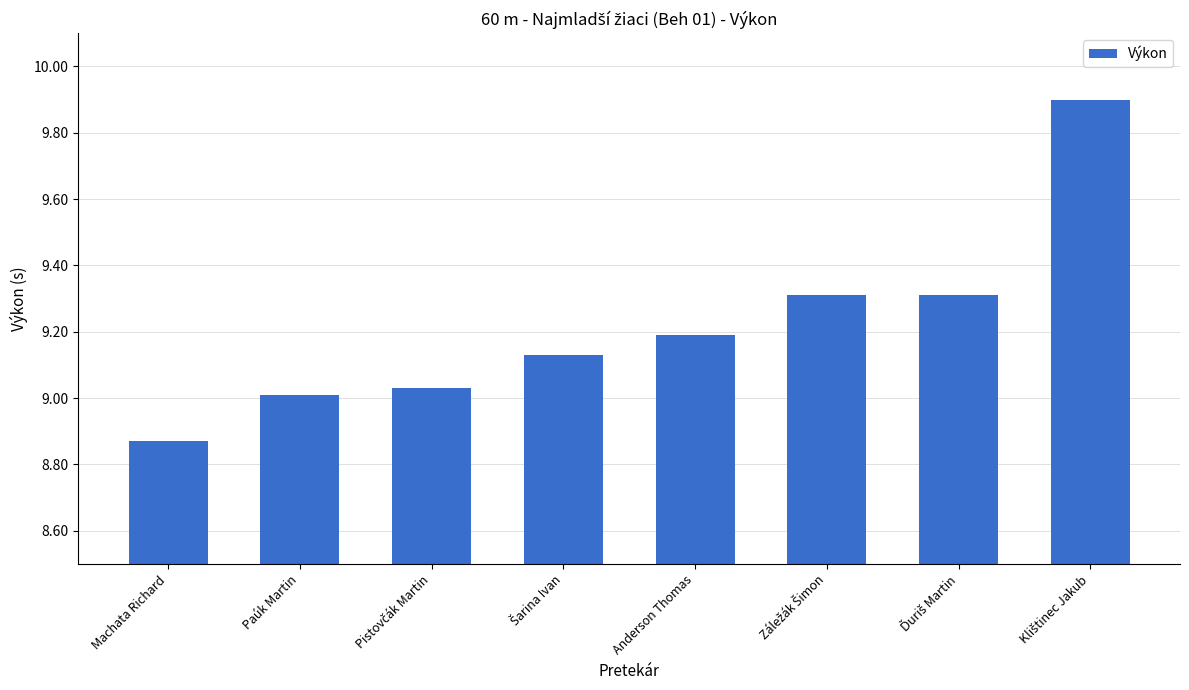

How many bars are there in total?

8